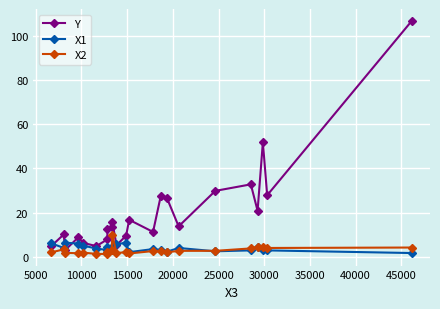

What is the maximum value shown in the chart?

107.1